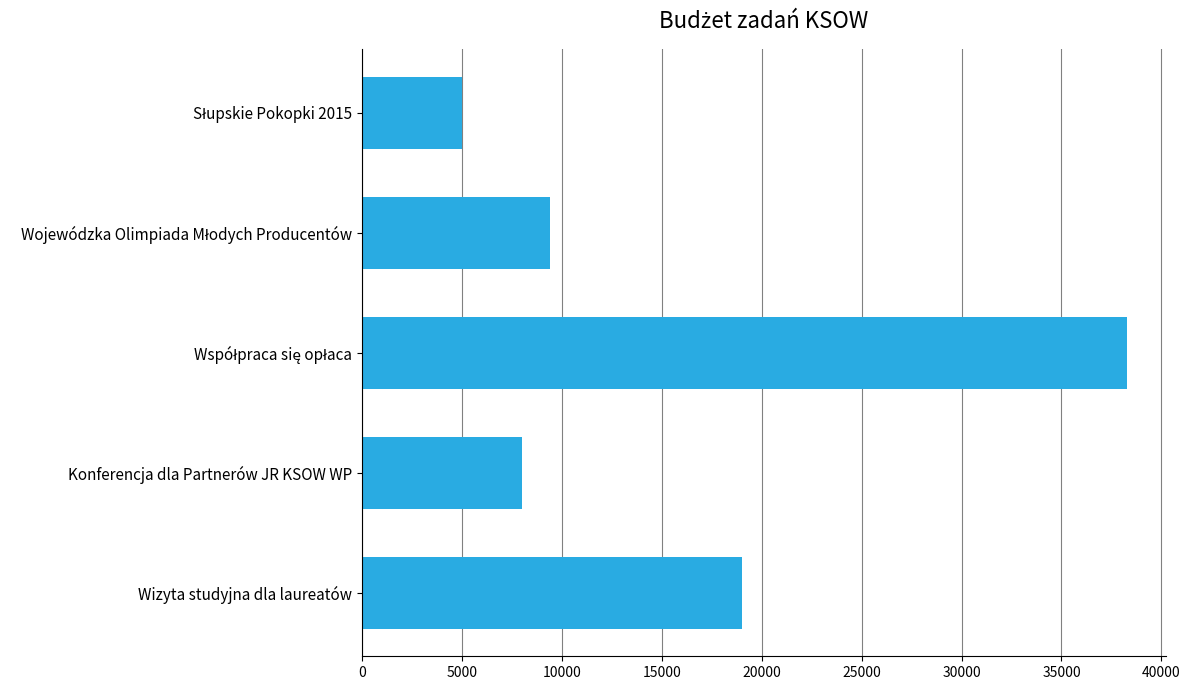

What is the minimum value shown in the chart?

4997.8